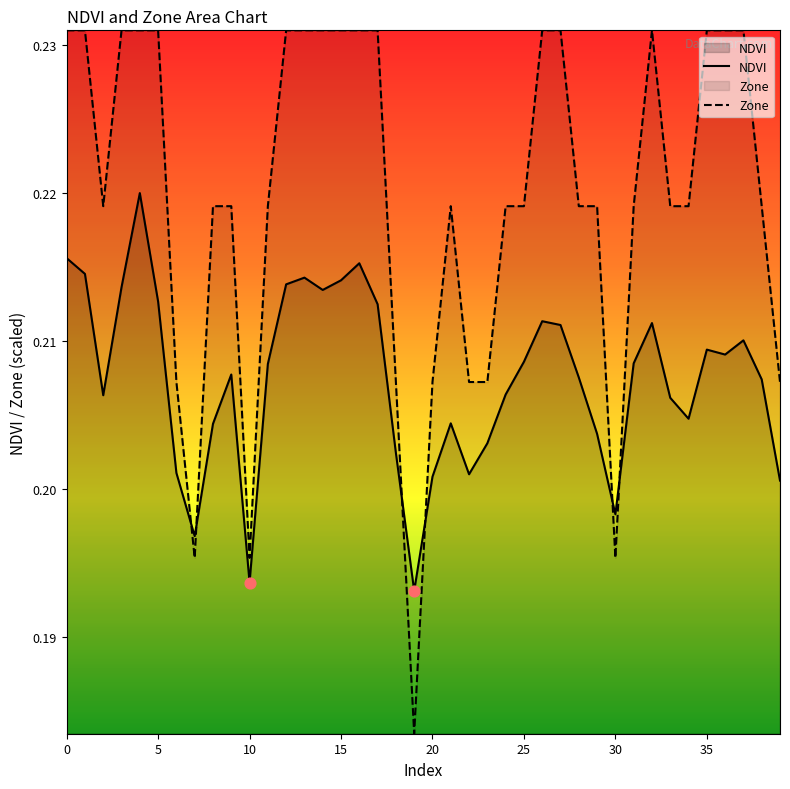

What are all the series names shown in the legend?

NDVI, Zone